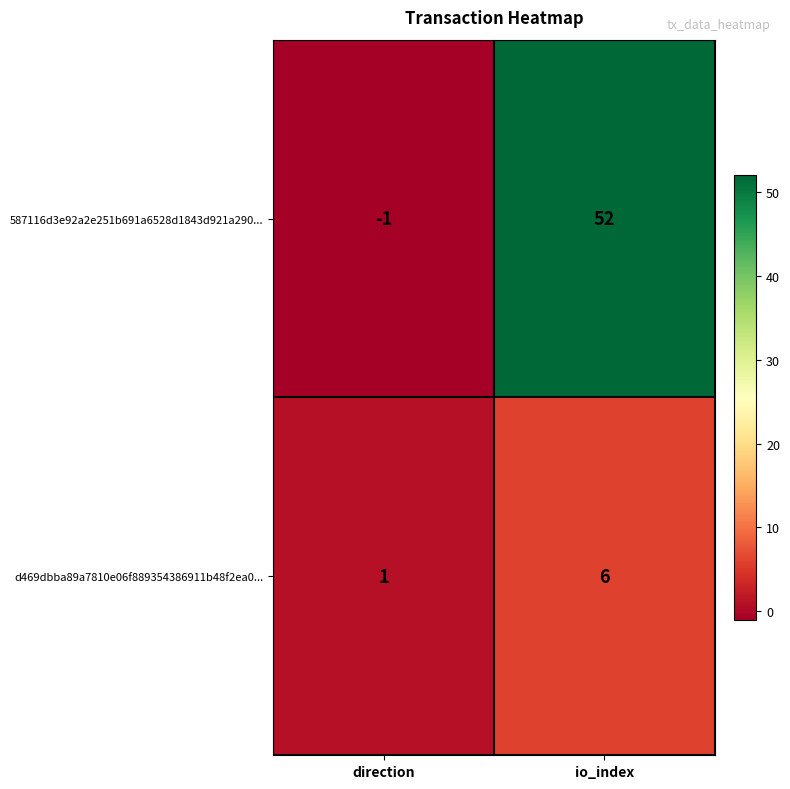

Rank the series by their maximum value, from lowest to highest.

d469dbba89a7810e06f889354386911b48f2ea0..., 587116d3e92a2e251b691a6528d1843d921a290...